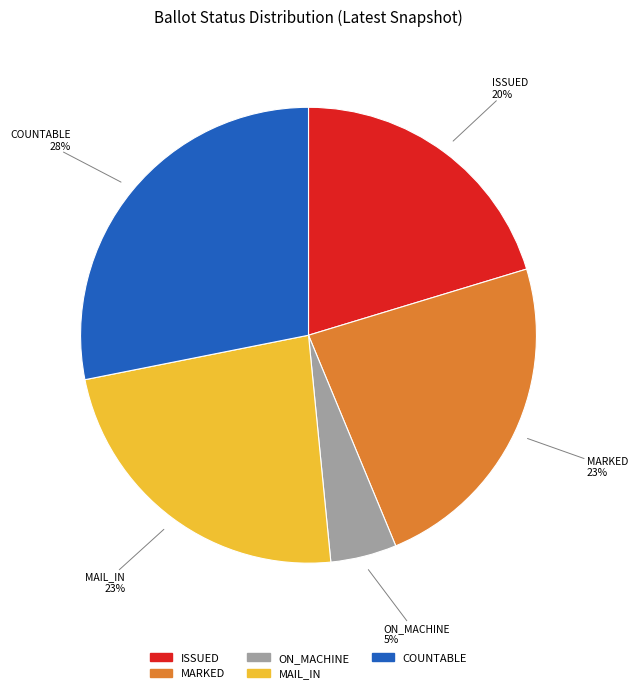

True or false: ISSUED accounts for 31% of the total.

False